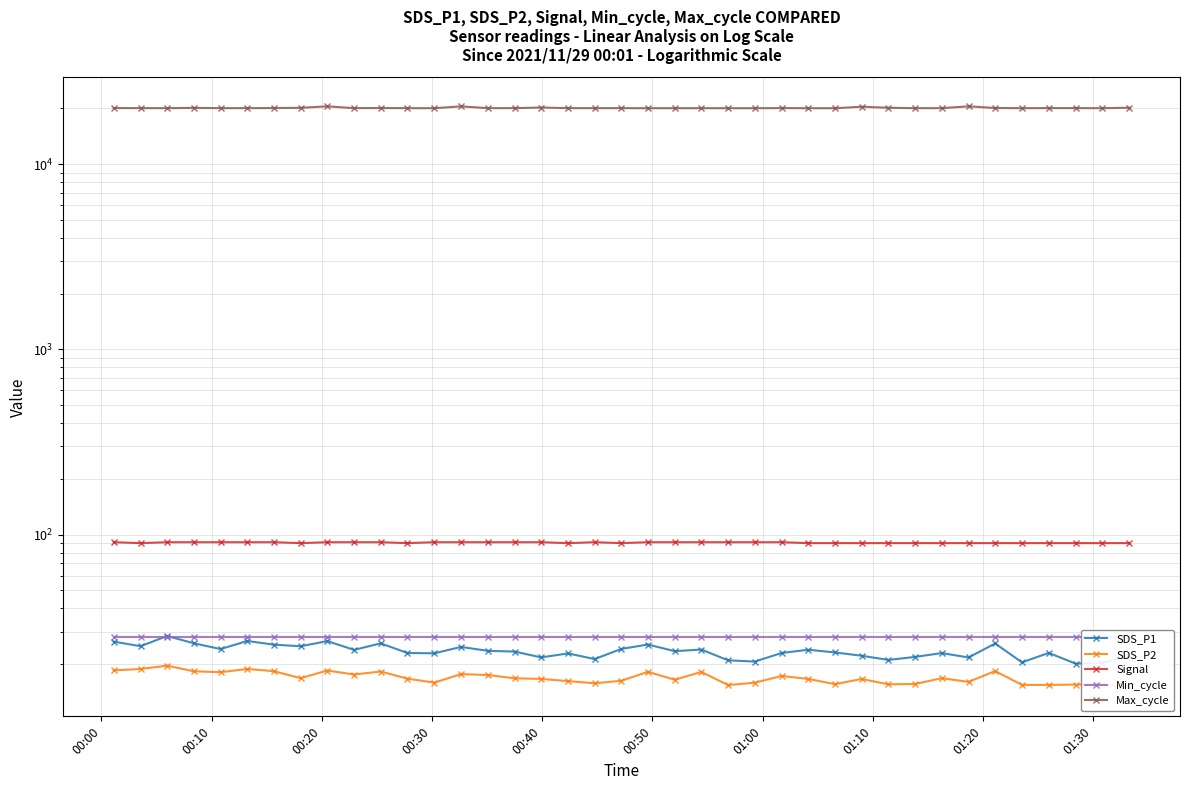

At which category is the sum across all series the highest?

01:20